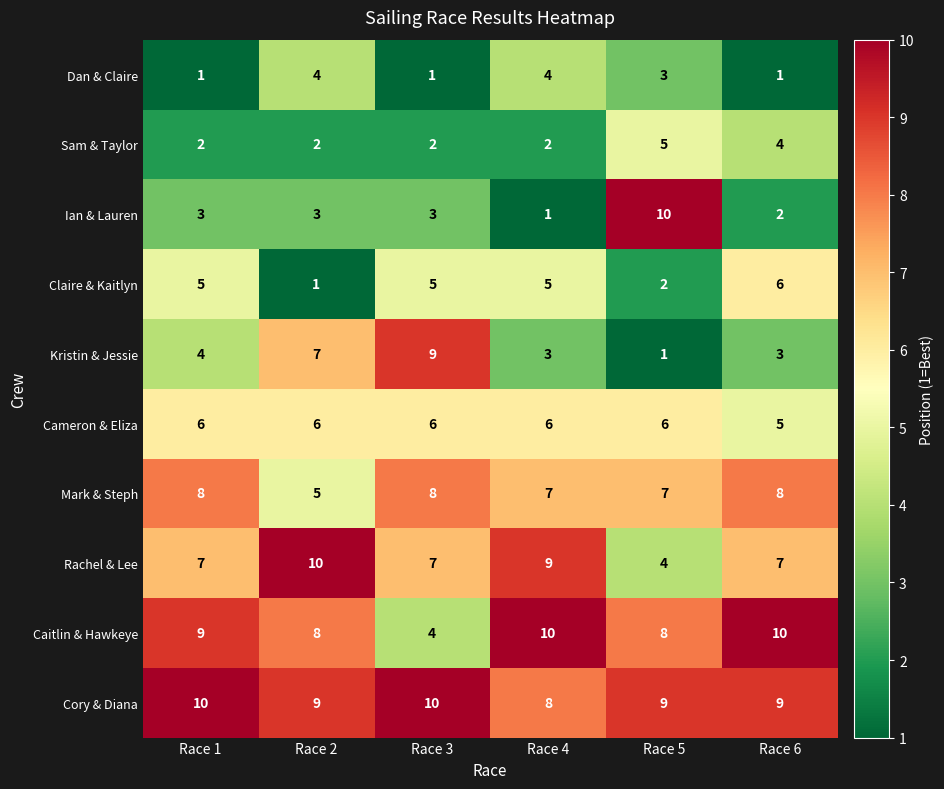

What is the lowest value of the Rachel & Lee series?

4